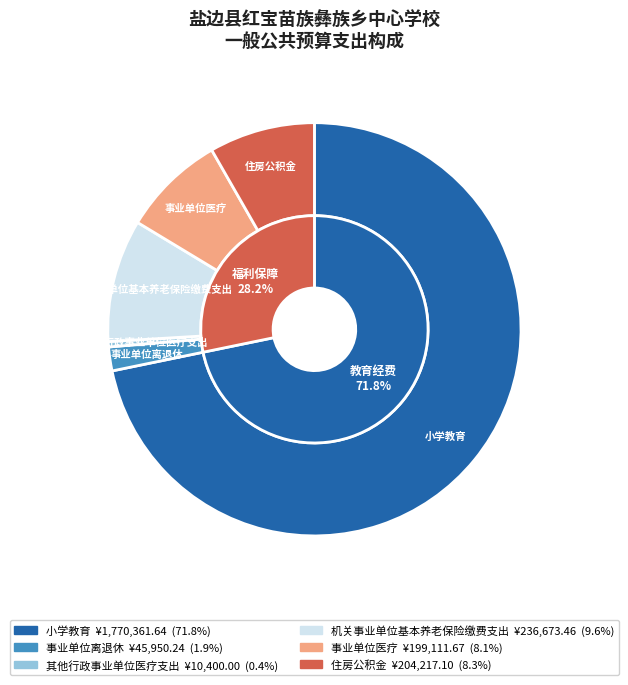

How many segments does this pie chart have?

6